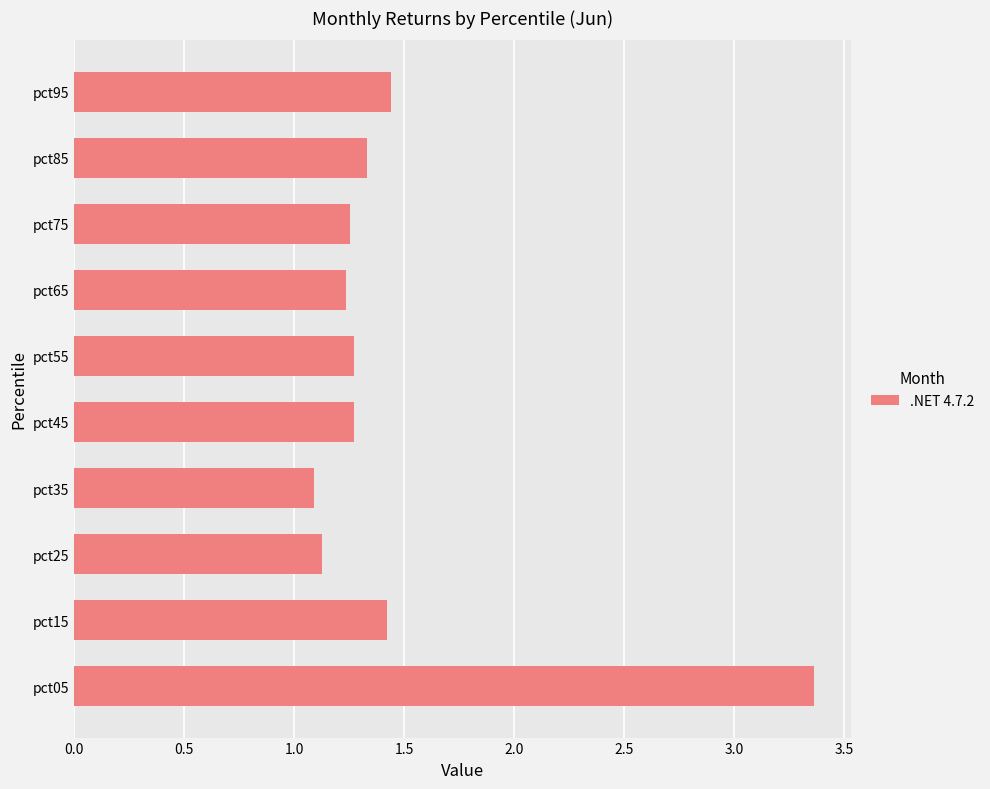

What is the minimum value shown in the chart?

1.1